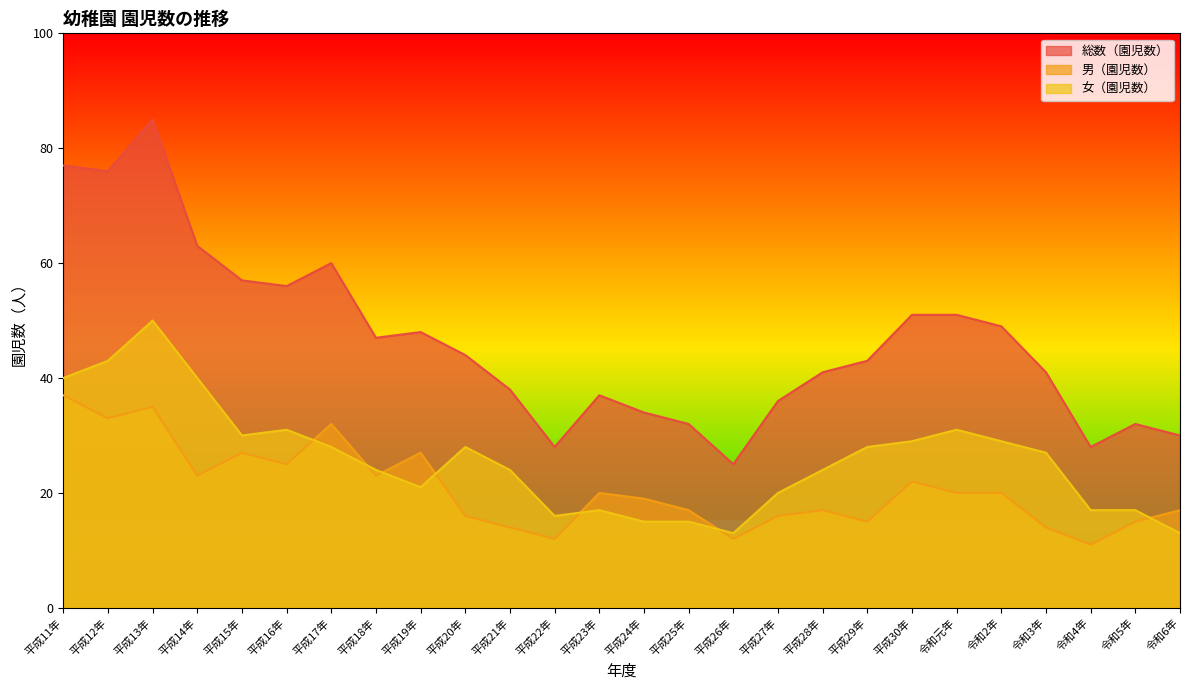

Is it true that 総数（園児数） equals 34 at 平成30年?

False